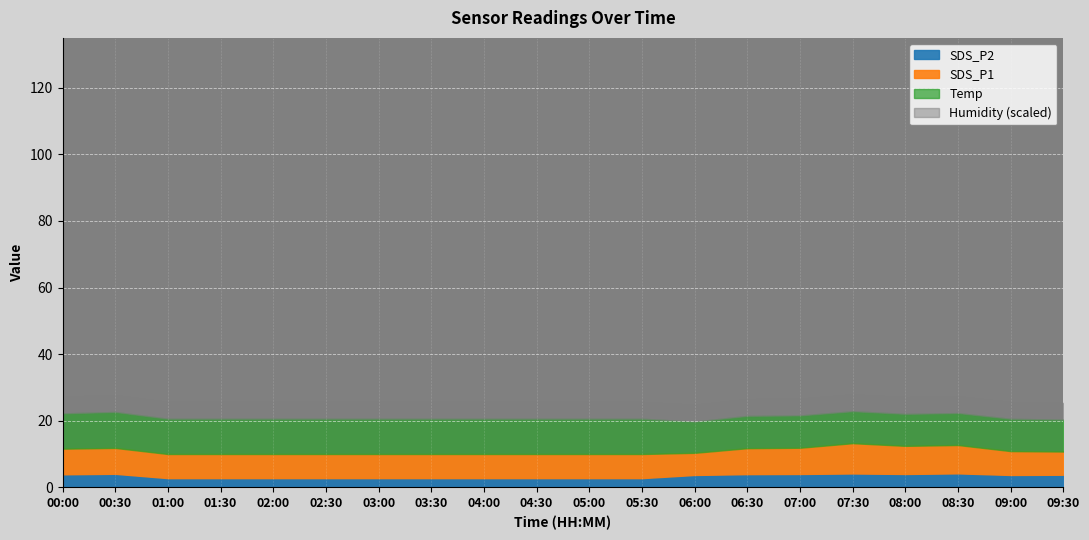

True or false: Temp and SDS_P1 cross at least once.

False